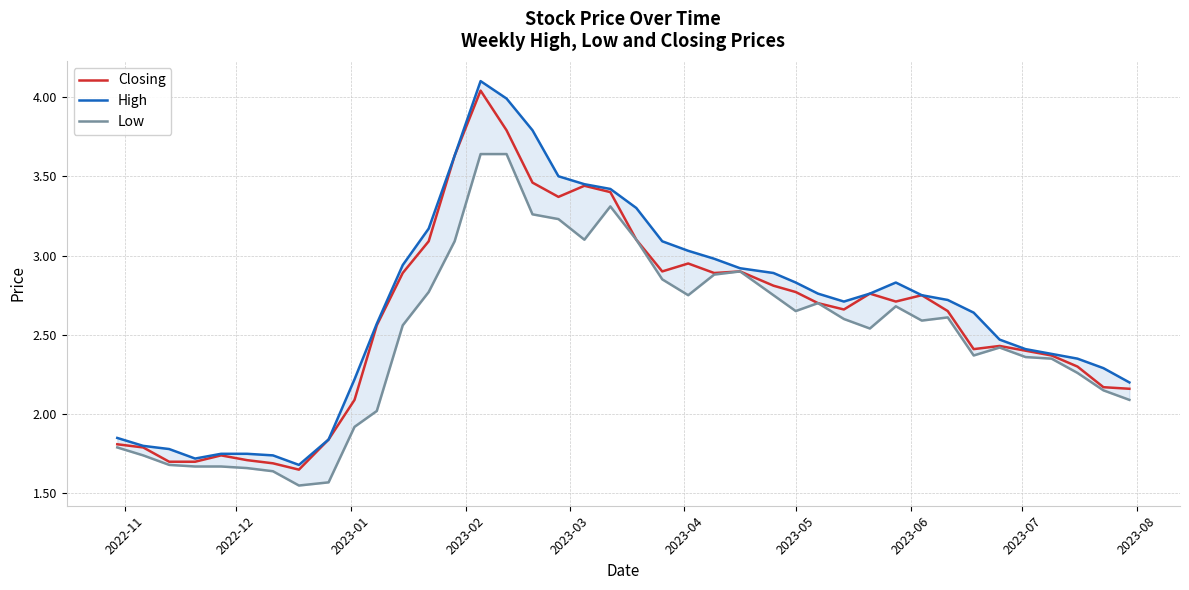

What is the sum of all Low values?

99.1